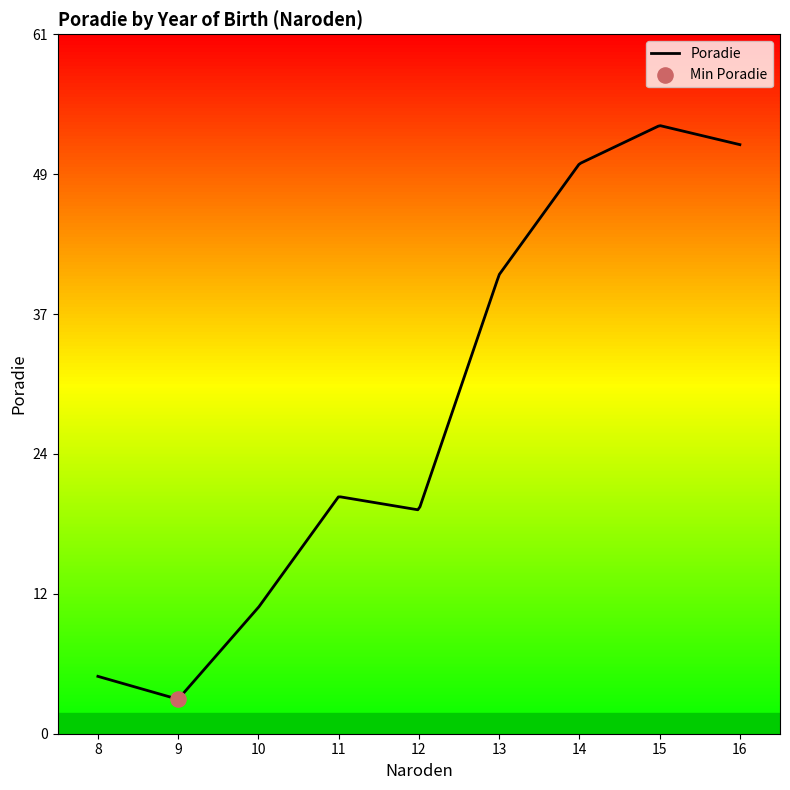

Approximately how many times larger is the value at 11 compared to 16?

0.4